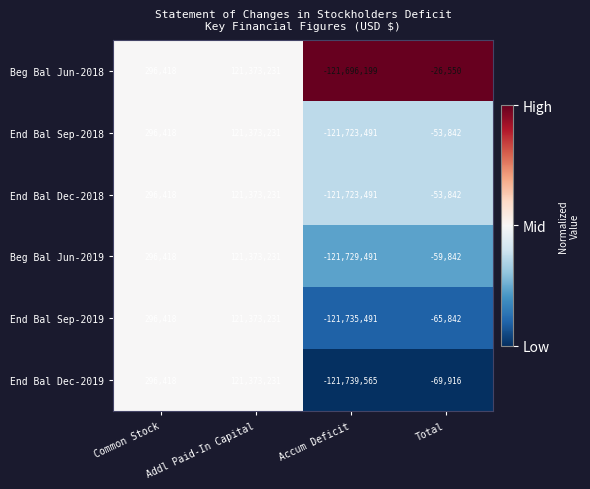

True or false: End Bal Dec-2018 has a value of -93251 at Total.

False